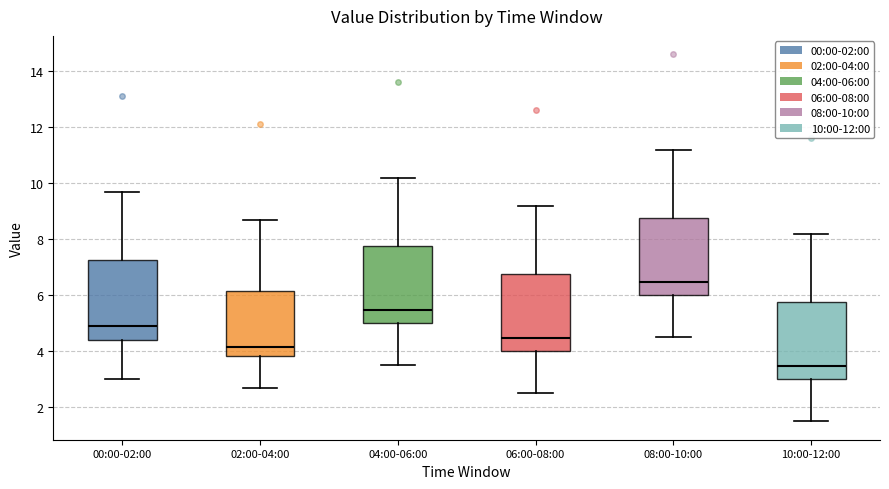

Which box has the highest median line?

08:00-10:00